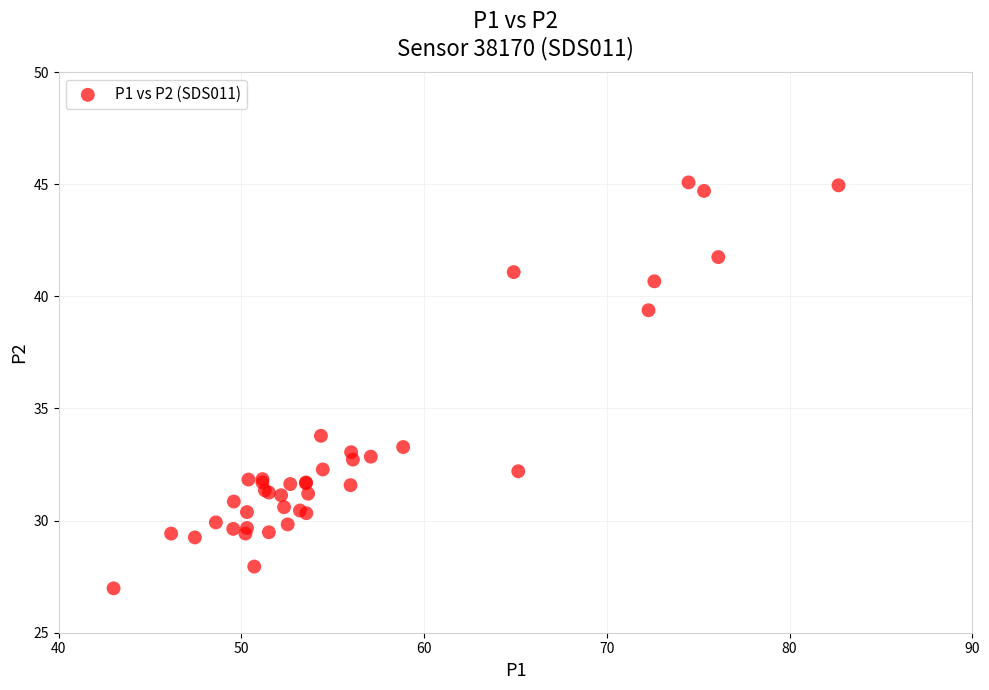

What Y value in the scatter plot is closest to 36?

33.8